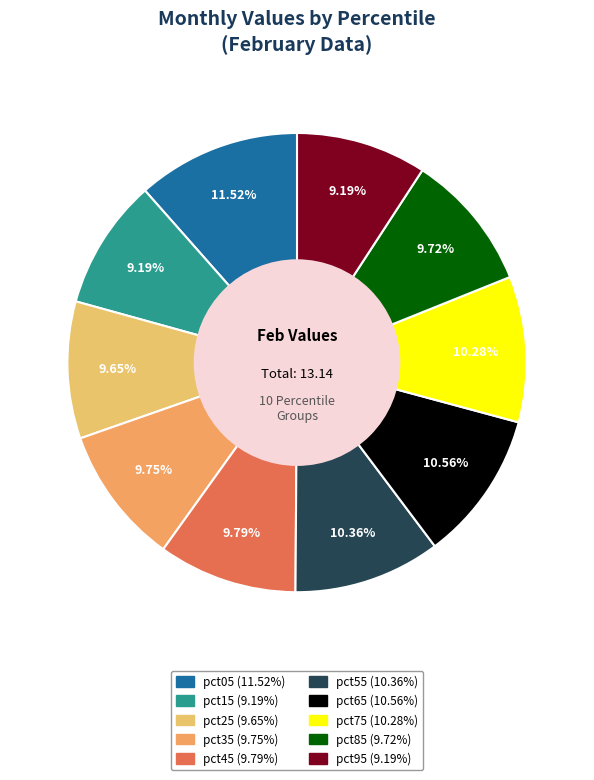

Rank the categories by value from highest to lowest.

pct05, pct65, pct55, pct75, pct45, pct35, pct85, pct25, pct95, pct15